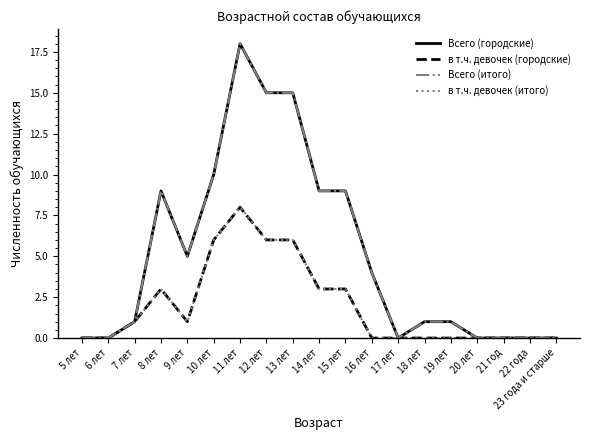

At which category does the chart reach its peak across all series?

11 лет